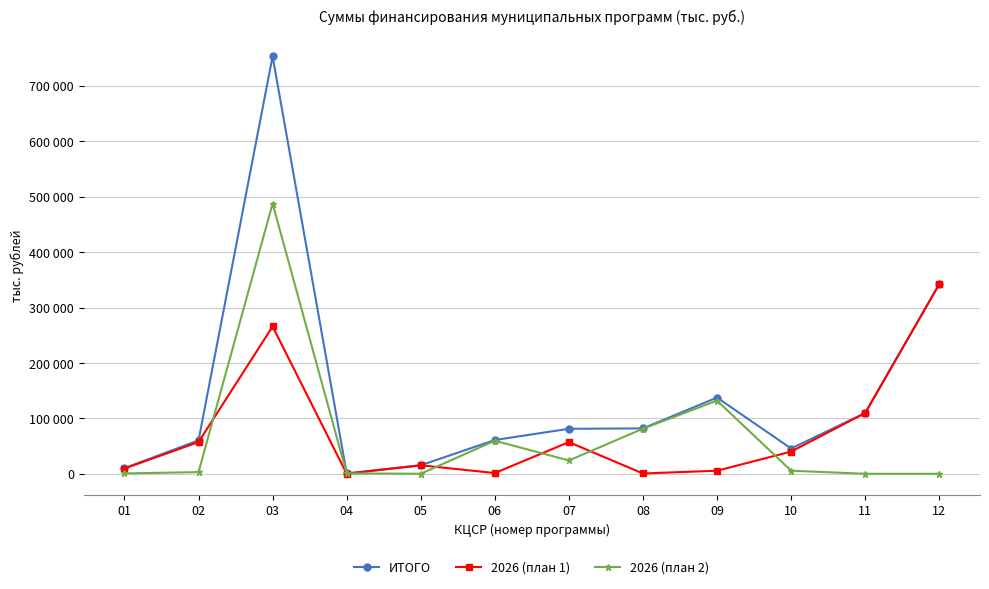

What is the difference between the highest and lowest values at 05?

15284